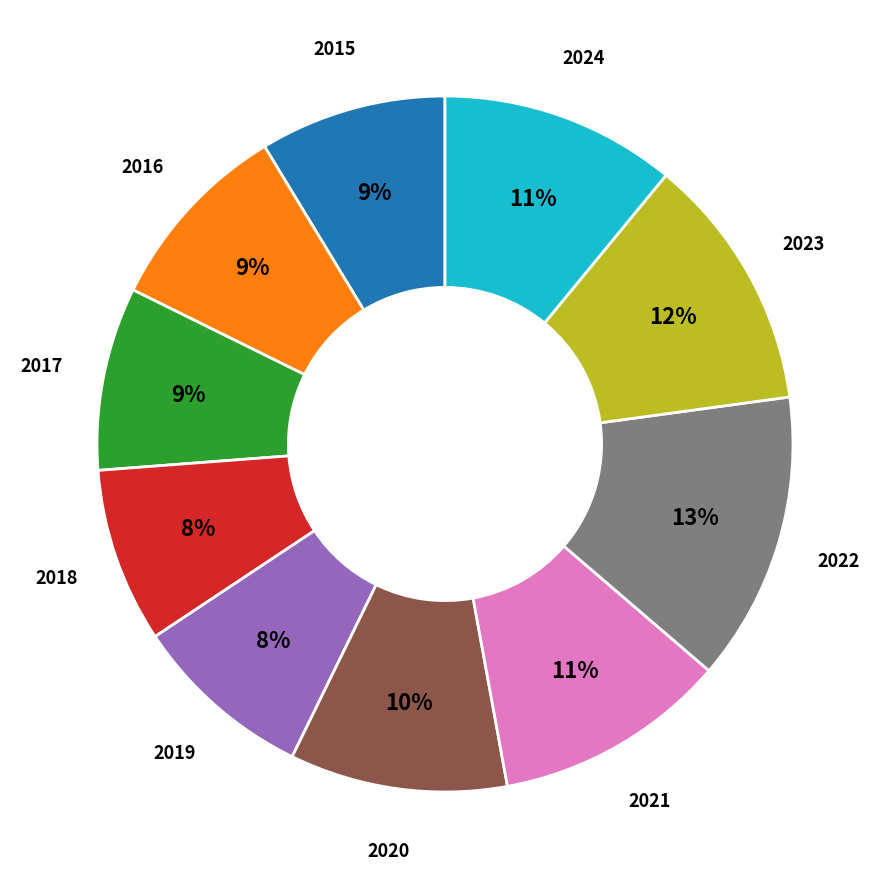

Is there a majority slice in this chart?

No